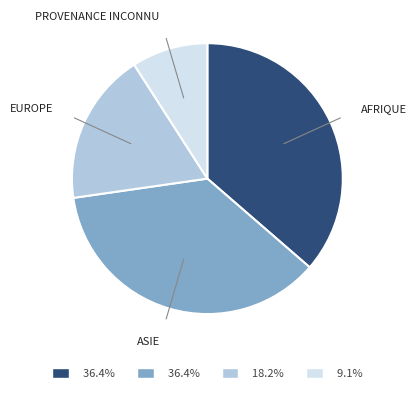

Does any single category account for the majority?

No